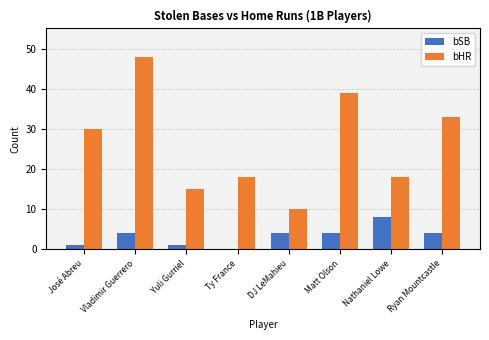

Reading left to right, extract all data points from this chart.

bSB: 1	4	1	0	4	4	8	4
bHR: 30	48	15	18	10	39	18	33